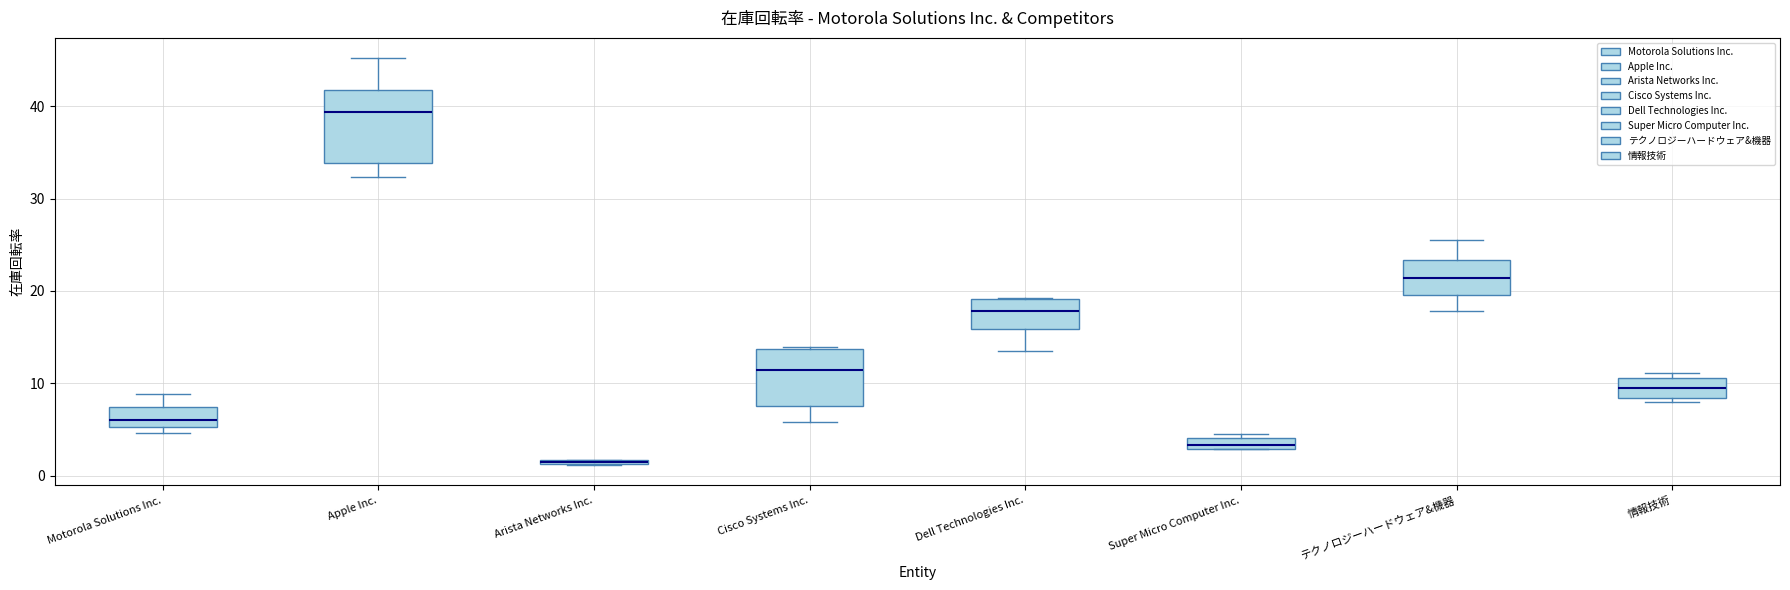

Comparing the boxes themselves (not the whiskers), which one is the tallest?

Apple Inc.